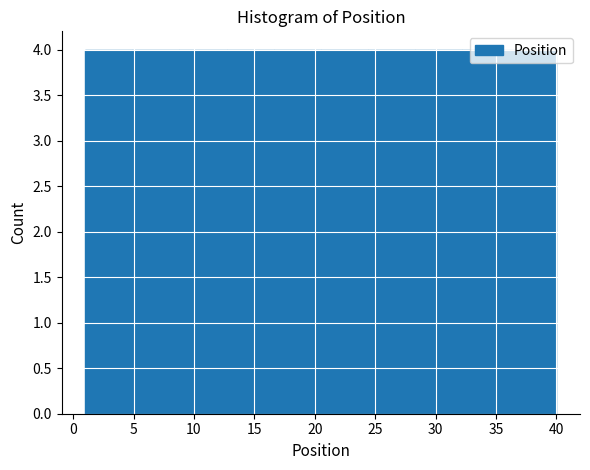

Reading left to right, transcribe this chart: for each bar, give the range it covers on the x-axis and its height. Neither the bar edges nor the heights are printed on the chart, so give them approximately, as read against the axes.

1.0 to 4.9: 4
4.9 to 8.8: 4
8.8 to 12.7: 4
12.7 to 16.6: 4
16.6 to 20.5: 4
20.5 to 24.4: 4
24.4 to 28.3: 4
28.3 to 32.2: 4
32.2 to 36.1: 4
36.1 to 40.0: 4